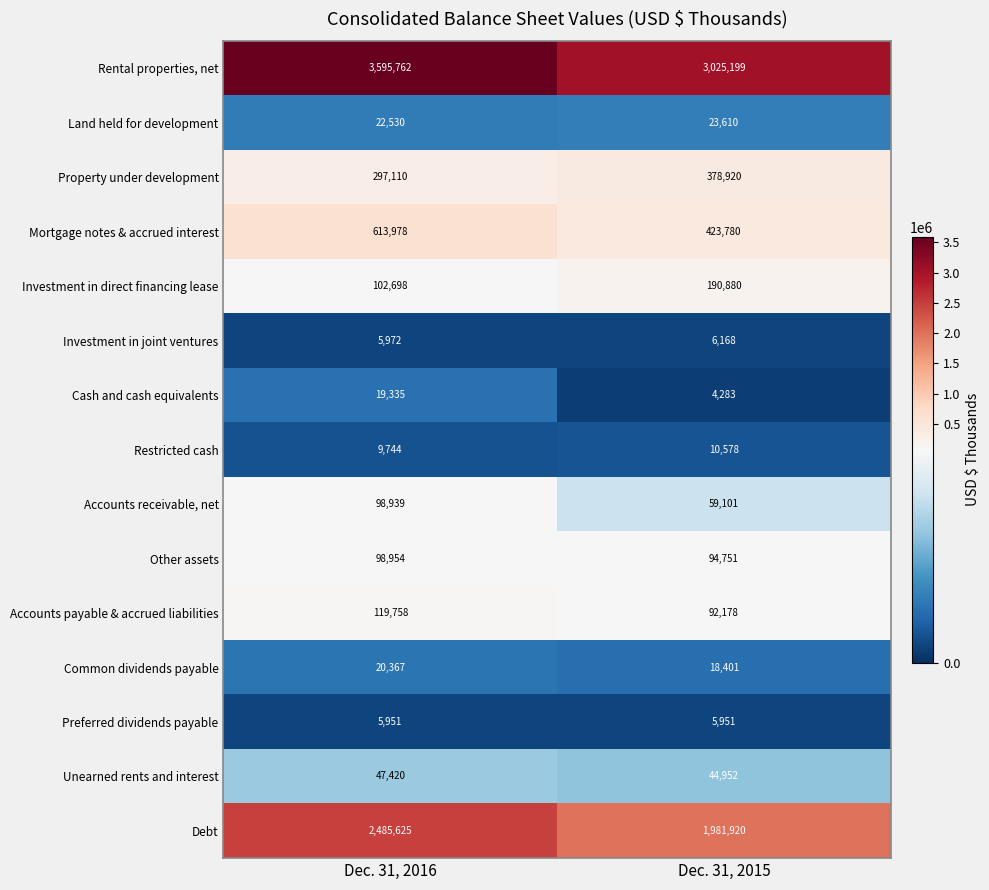

What is the maximum value shown in the chart?

3595762